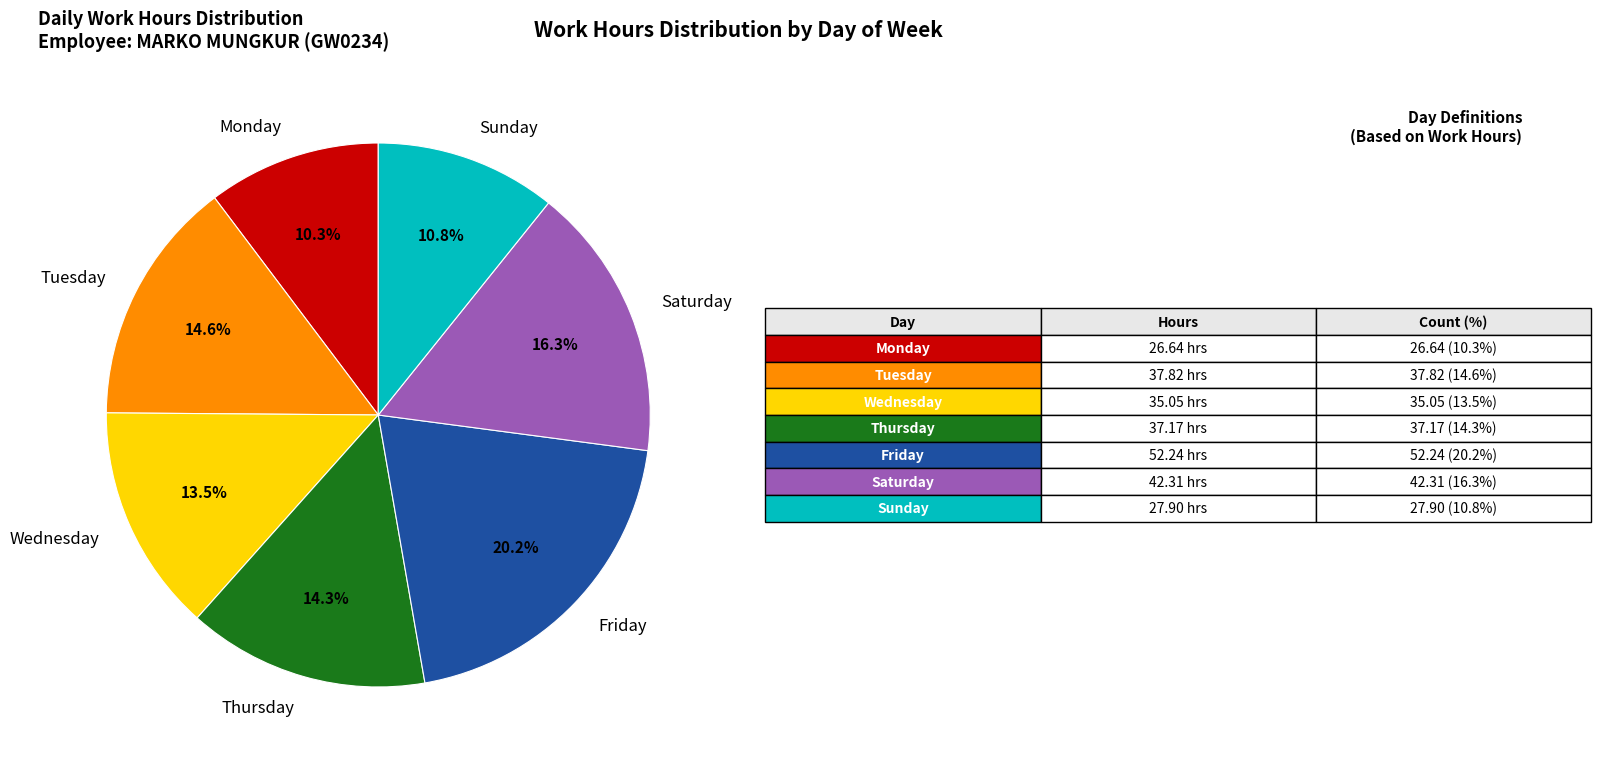

Between Sunday and Saturday, which is larger?

Saturday